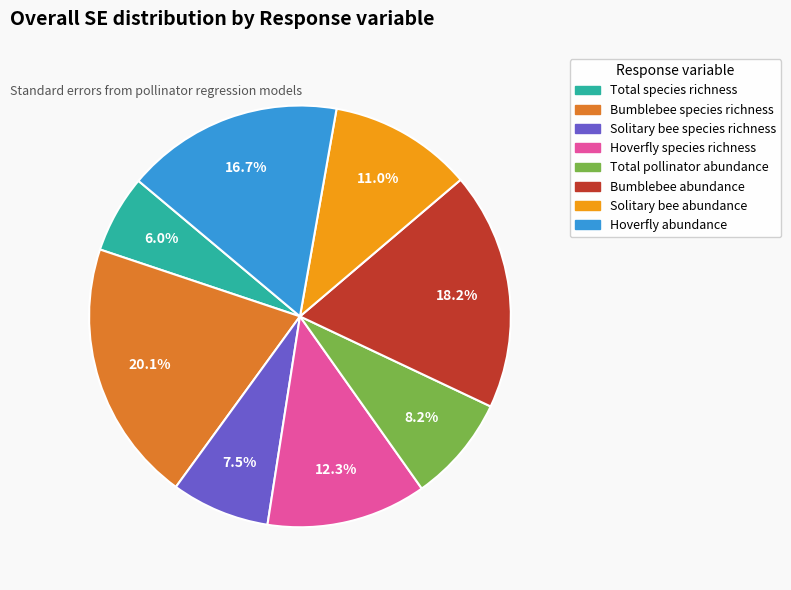

To the nearest percent, what percentage of the pie is Total pollinator abundance?

8%